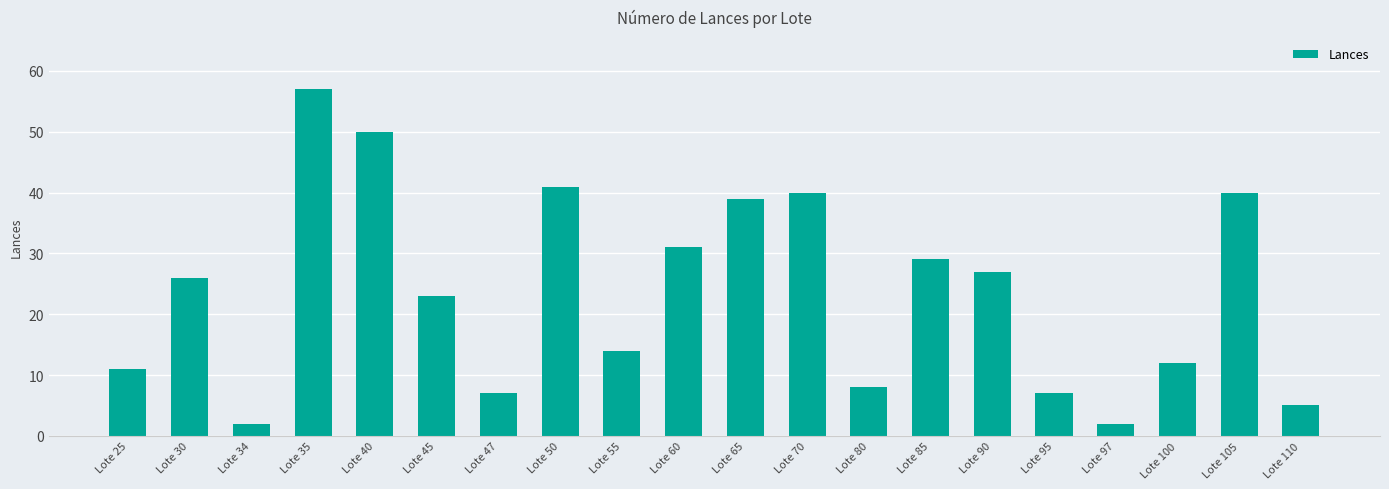

How many bars are there in total?

20